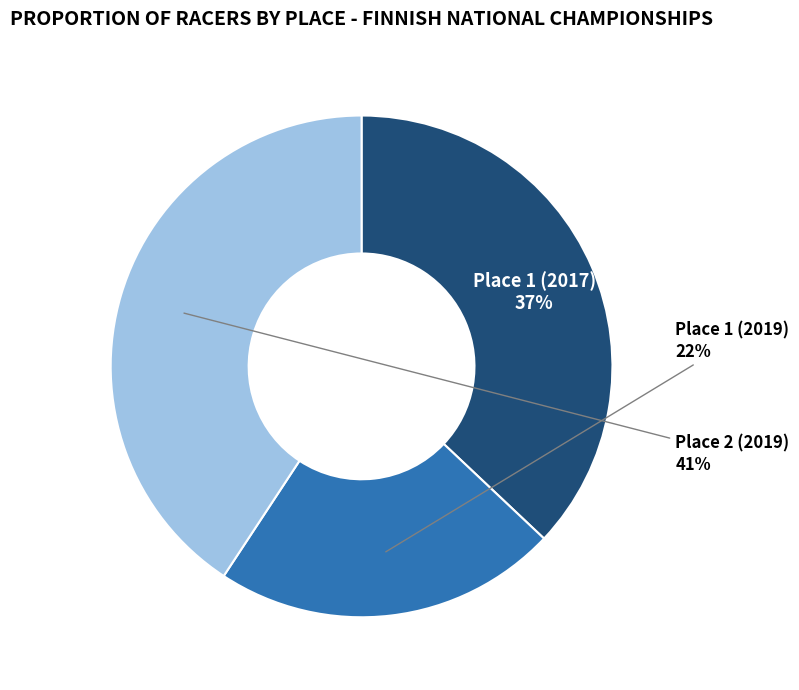

To the nearest percent, what is the average slice percentage?

33%